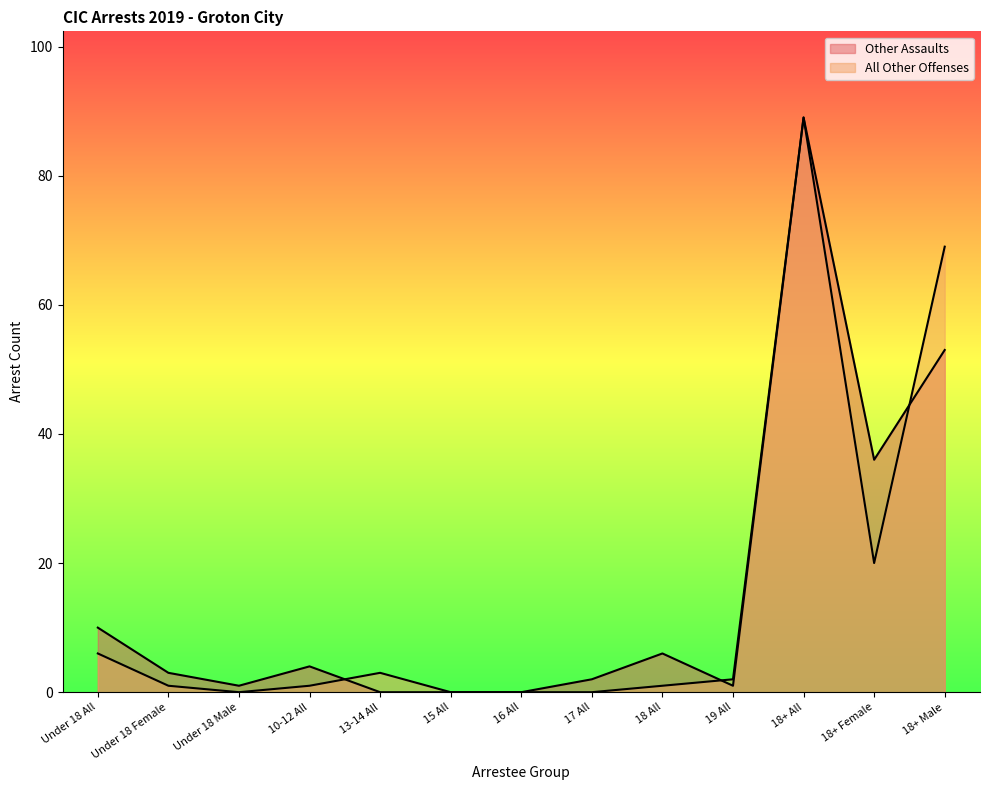

True or false: Other Assaults and All Other Offenses intersect in this chart.

True